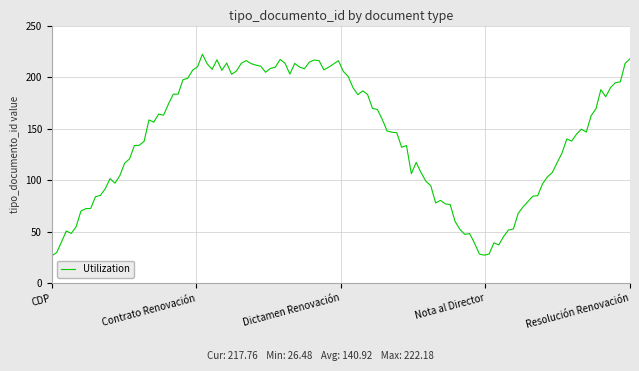

What is the minimum value shown in the chart?

26.5